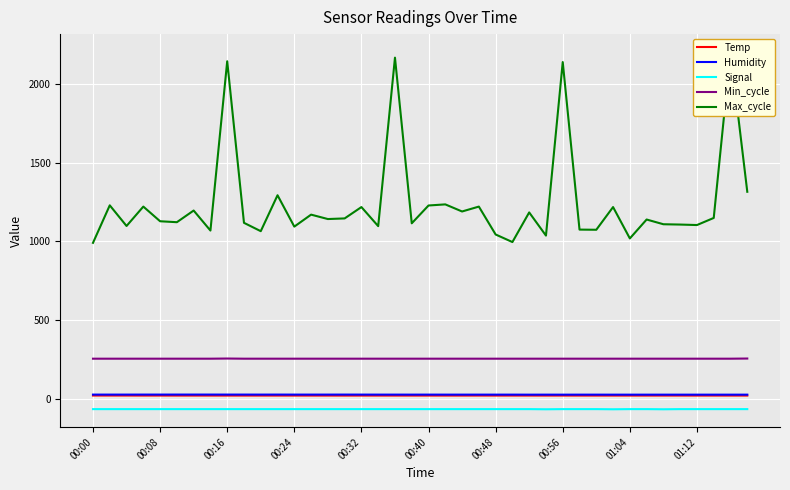

Reading right to left, extract all data points from this chart.

Temp: 22.1	22.1	22.1	22.1	22.2	22.2	22.1	22.1	22.1	22.1	22.1	22.2	22.1	22.2	22.2	22.1	22.2	22.1	22.1	22.1	22.1	22.1	22.1	22.1	22.0	22.1	22.1	22.1	22.1	22.1	22.1	22.1	22.1	22.1	22.1	22.2	22.1	22.3	22.3	22.3
Humidity: 27.8	27.8	27.8	27.8	27.8	27.8	27.8	27.8	27.8	27.9	27.9	27.8	27.9	27.8	28.0	28.0	28.0	28.0	28.0	28.1	28.0	28.1	28.1	28.2	28.3	28.2	28.2	28.2	28.3	28.2	28.3	28.3	28.4	28.4	28.4	28.3	28.3	28.2	28.2	28.2
Signal: -64.0	-64.0	-64.0	-64.0	-64.0	-65.0	-64.0	-64.0	-65.0	-64.0	-64.0	-64.0	-65.0	-64.0	-64.0	-64.0	-64.0	-64.0	-64.0	-64.0	-64.0	-64.0	-64.0	-64.0	-64.0	-64.0	-64.0	-64.0	-64.0	-64.0	-64.0	-64.0	-64.0	-64.0	-64.0	-64.0	-64.0	-64.0	-64.0	-64.0
Min_cycle: 257.0	256.0	256.0	256.0	256.0	256.0	256.0	256.0	256.0	256.0	256.0	256.0	256.0	256.0	256.0	256.0	256.0	256.0	256.0	256.0	256.0	256.0	256.0	256.0	256.0	256.0	256.0	256.0	256.0	256.0	256.0	257.0	256.0	256.0	256.0	256.0	256.0	256.0	256.0	256.0
Max_cycle: 1315.0	2202.0	1149.0	1104.0	1107.0	1109.0	1139.0	1019.0	1218.0	1074.0	1075.0	2138.0	1037.0	1184.0	996.0	1044.0	1221.0	1190.0	1235.0	1228.0	1115.0	2166.0	1097.0	1218.0	1146.0	1142.0	1170.0	1094.0	1293.0	1065.0	1118.0	2143.0	1069.0	1196.0	1122.0	1128.0	1221.0	1098.0	1229.0	991.0